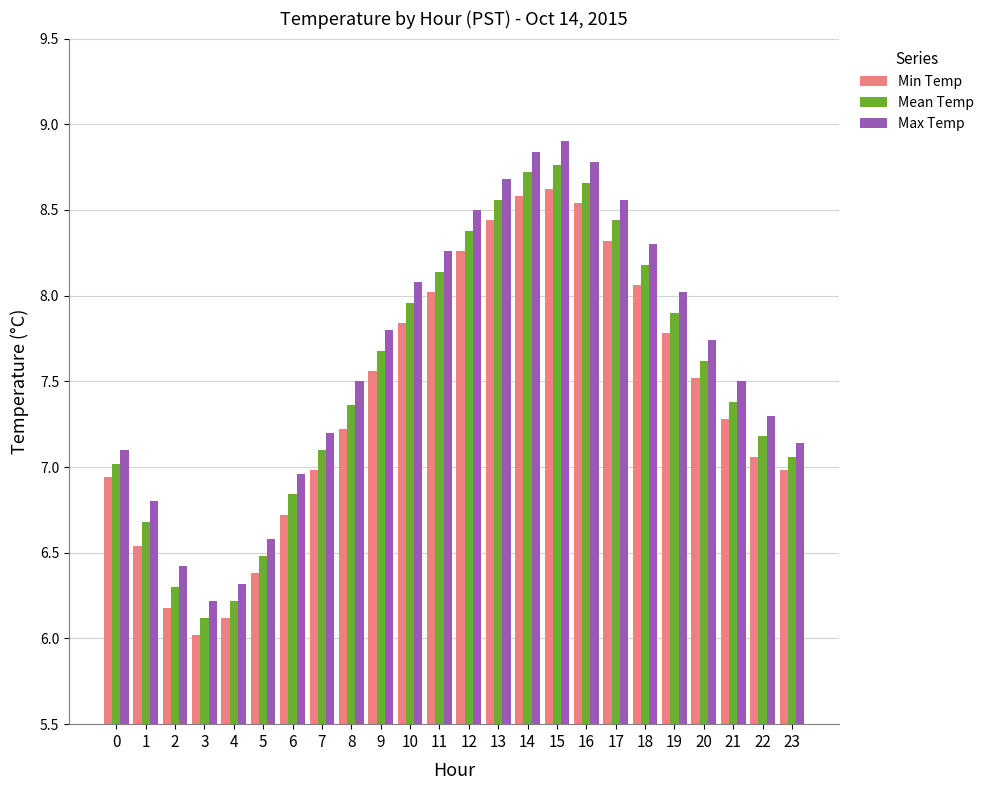

At which category is the sum across all series the highest?

15